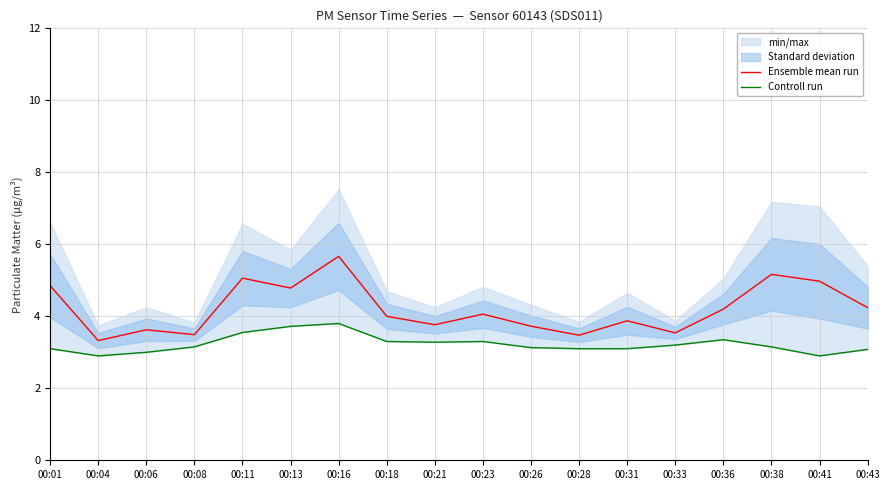

Which series has the widest spread of values?

Ensemble mean run